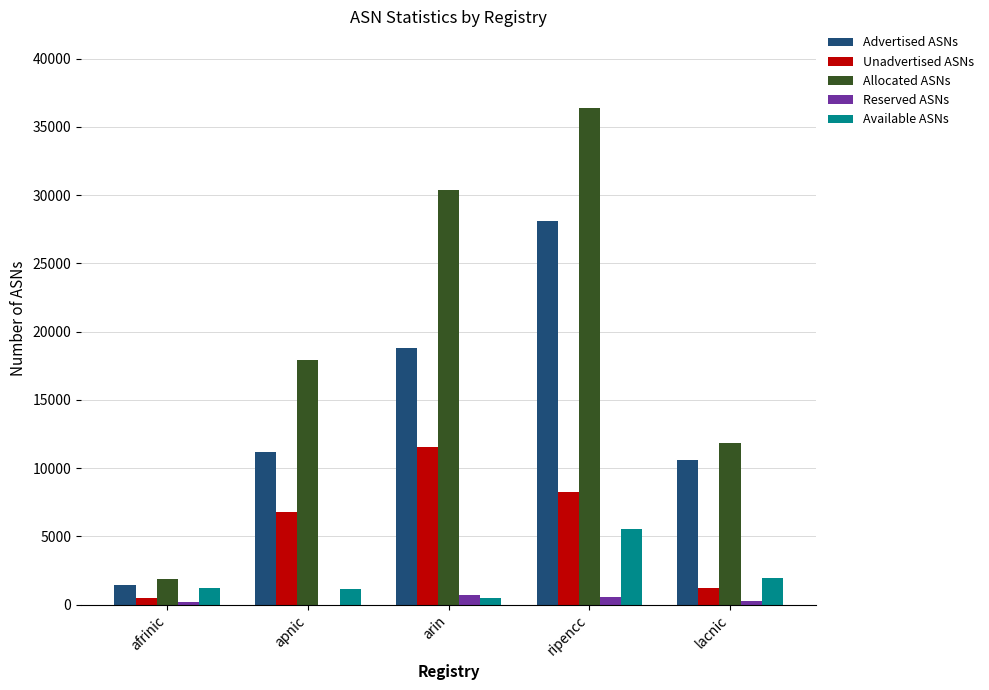

What are all the series names shown in the legend?

Advertised ASNs, Unadvertised ASNs, Allocated ASNs, Reserved ASNs, Available ASNs